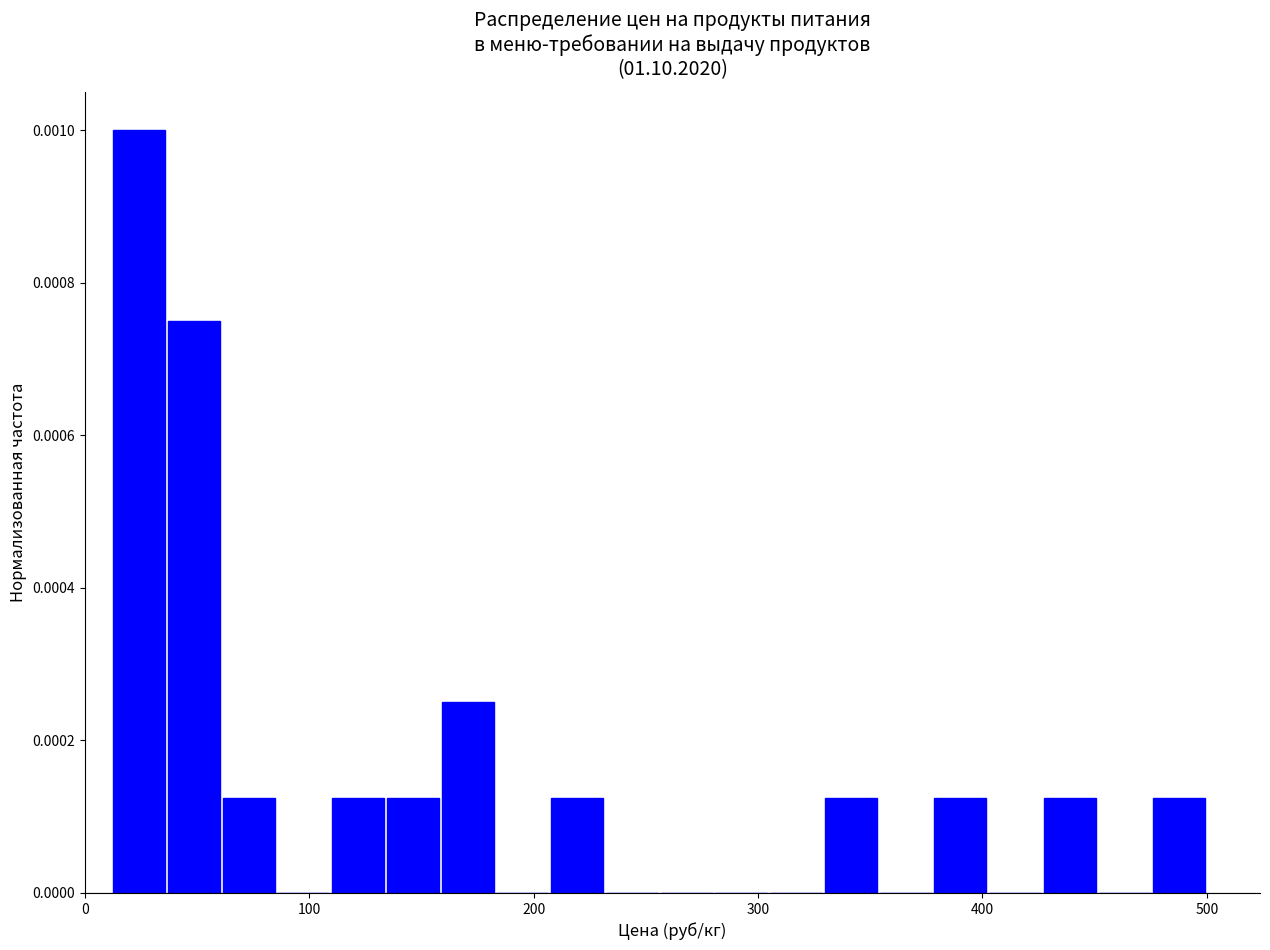

Read against the x-axis, roughly where is the centre of the tallest bar?

20